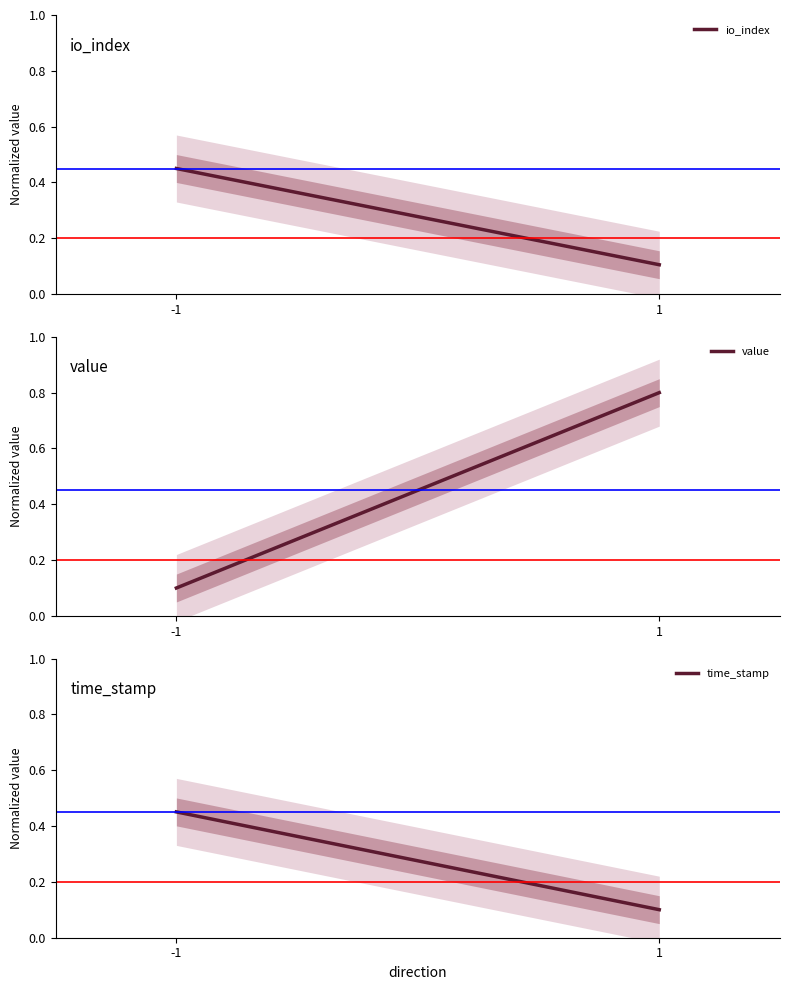

At which category is the sum across all series the highest?

1